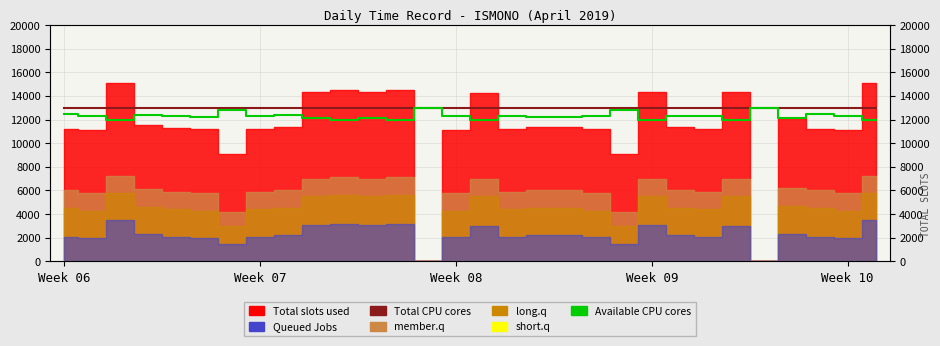

Reading left to right, extract all data points from this chart.

Total CPU cores: 13000	13000	13000	13000	13000	13000	13000	13000	13000	13000	13000	13000	13000	13000	13000	13000	13000	13000	13000	13000	13000	13000	13000	13000	13000	13000	13000	13000	13000	13000
Available CPU cores: 12500	12300	12000	12400	12300	12200	12800	12300	12400	12100	12000	12100	12000	13000	12300	12000	12300	12200	12200	12300	12800	12000	12300	12300	12000	13000	12100	12500	12300	12000